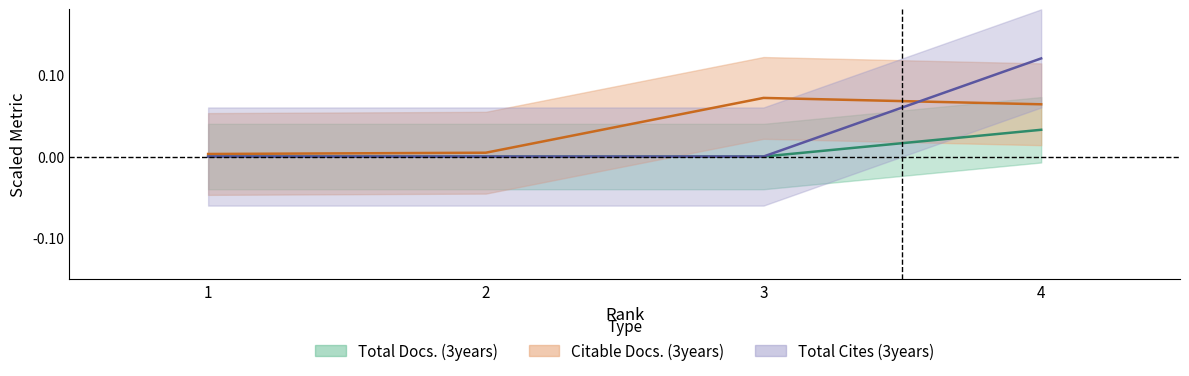

True or false: Total Cites (3years) and Total Docs. (3years) intersect in this chart.

False